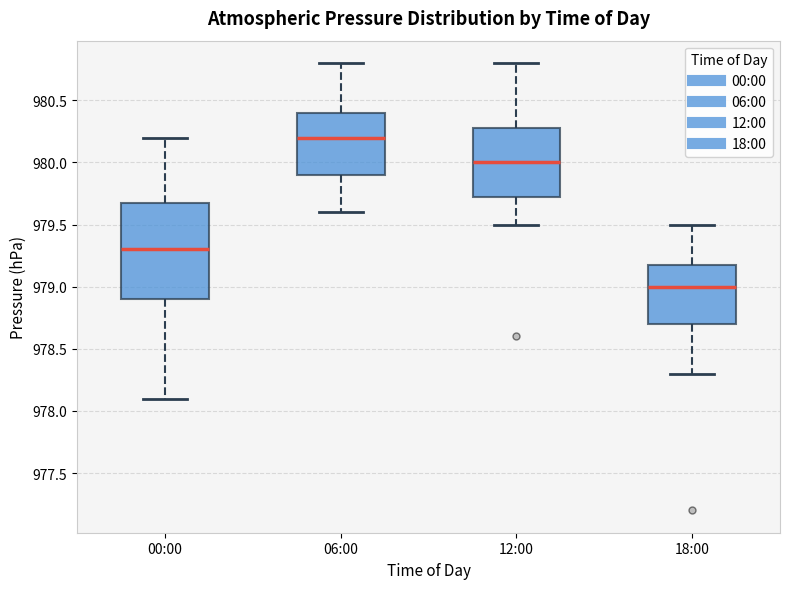

Where does the median line of the box for 18:00 sit on the y-axis? The values are not printed on the chart, so give them approximately, as read against the axis.

979.00